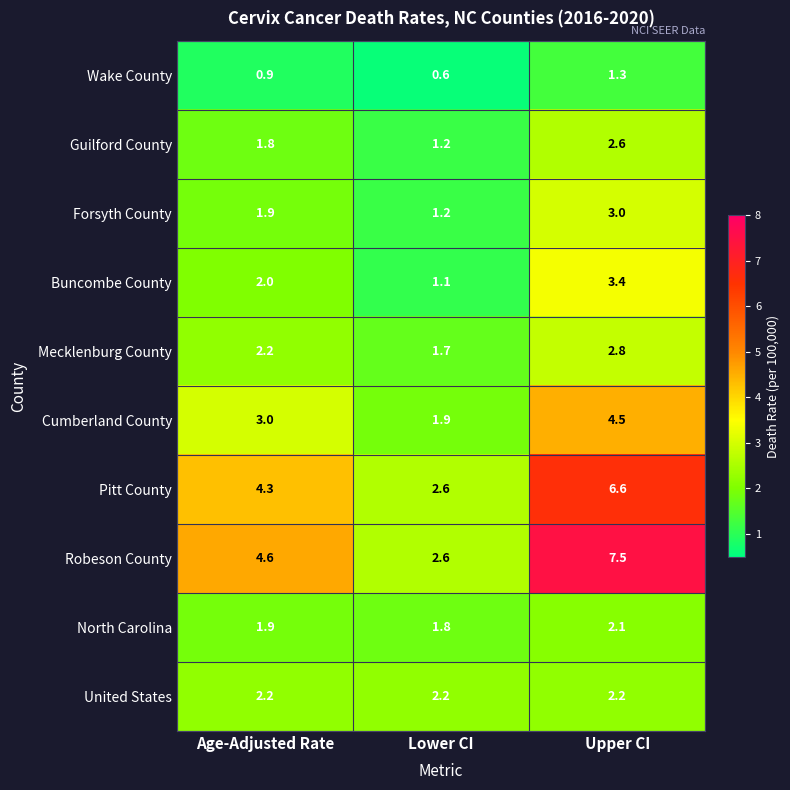

At which label is Pitt County closest to 4?

Age-Adjusted Rate